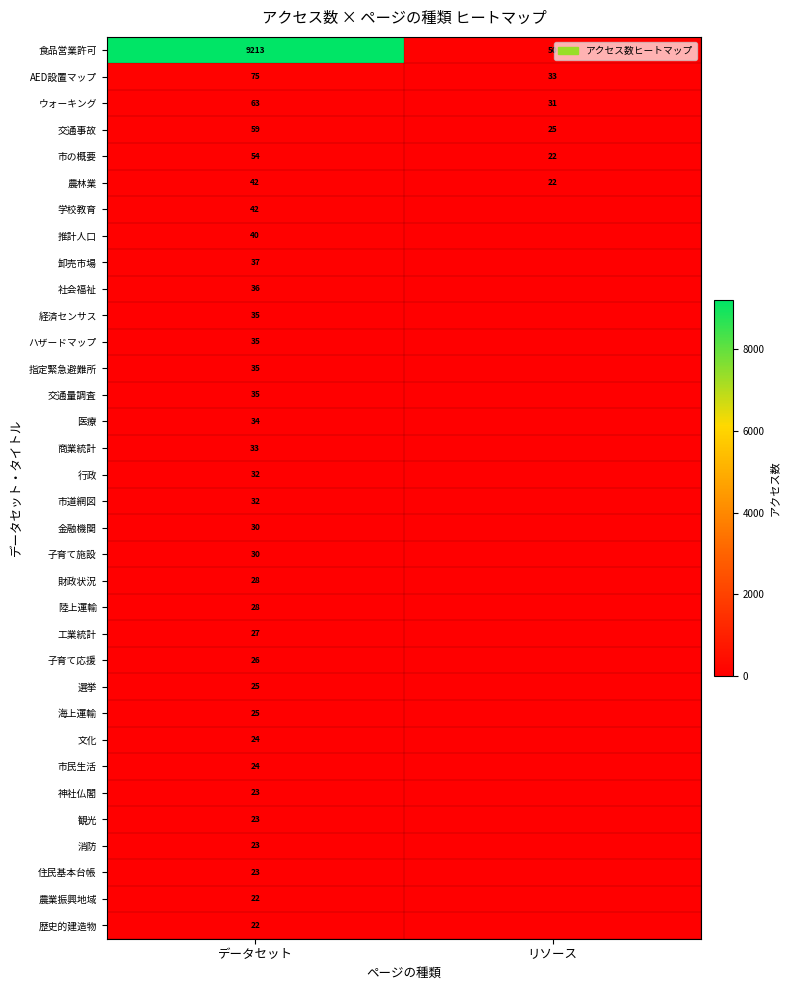

The 陸上運輸 series shows 28 at データセット. True or false?

True